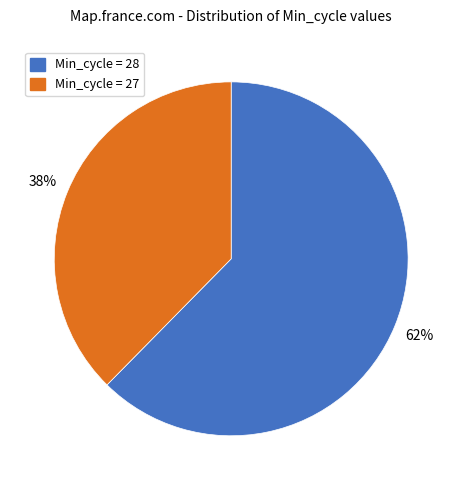

Does any single category account for the majority?

Yes